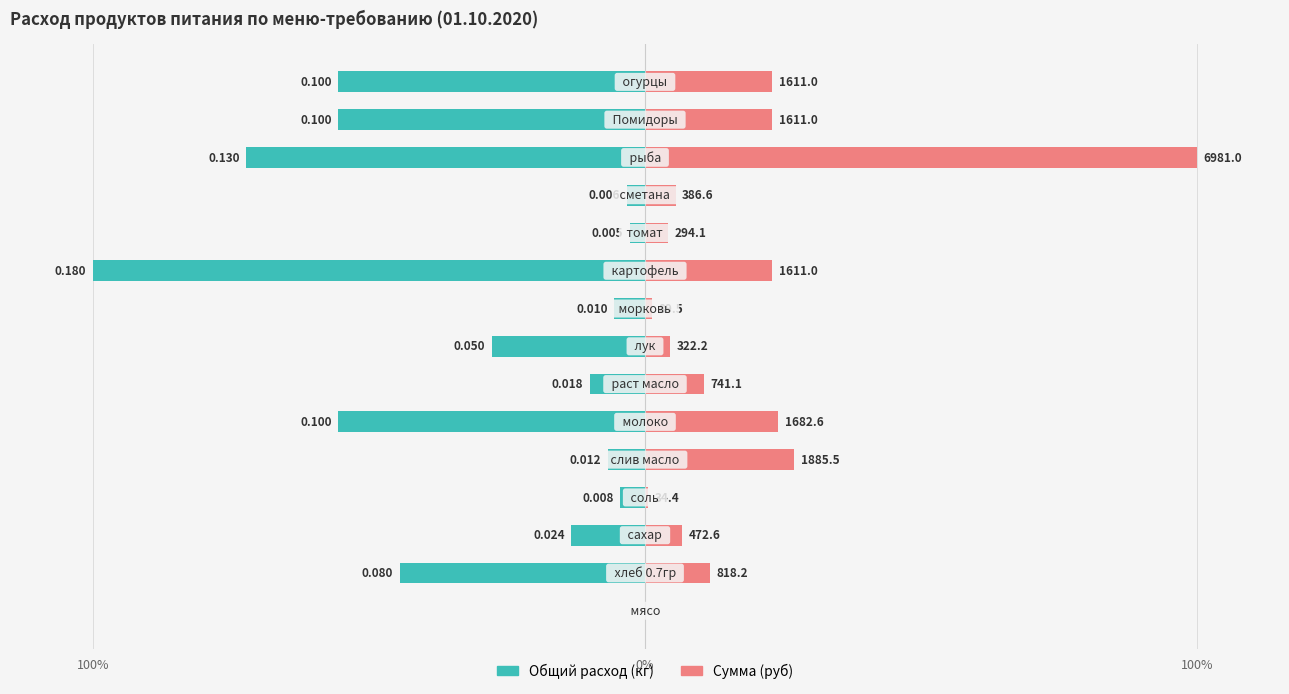

Are the bars horizontal?

Yes